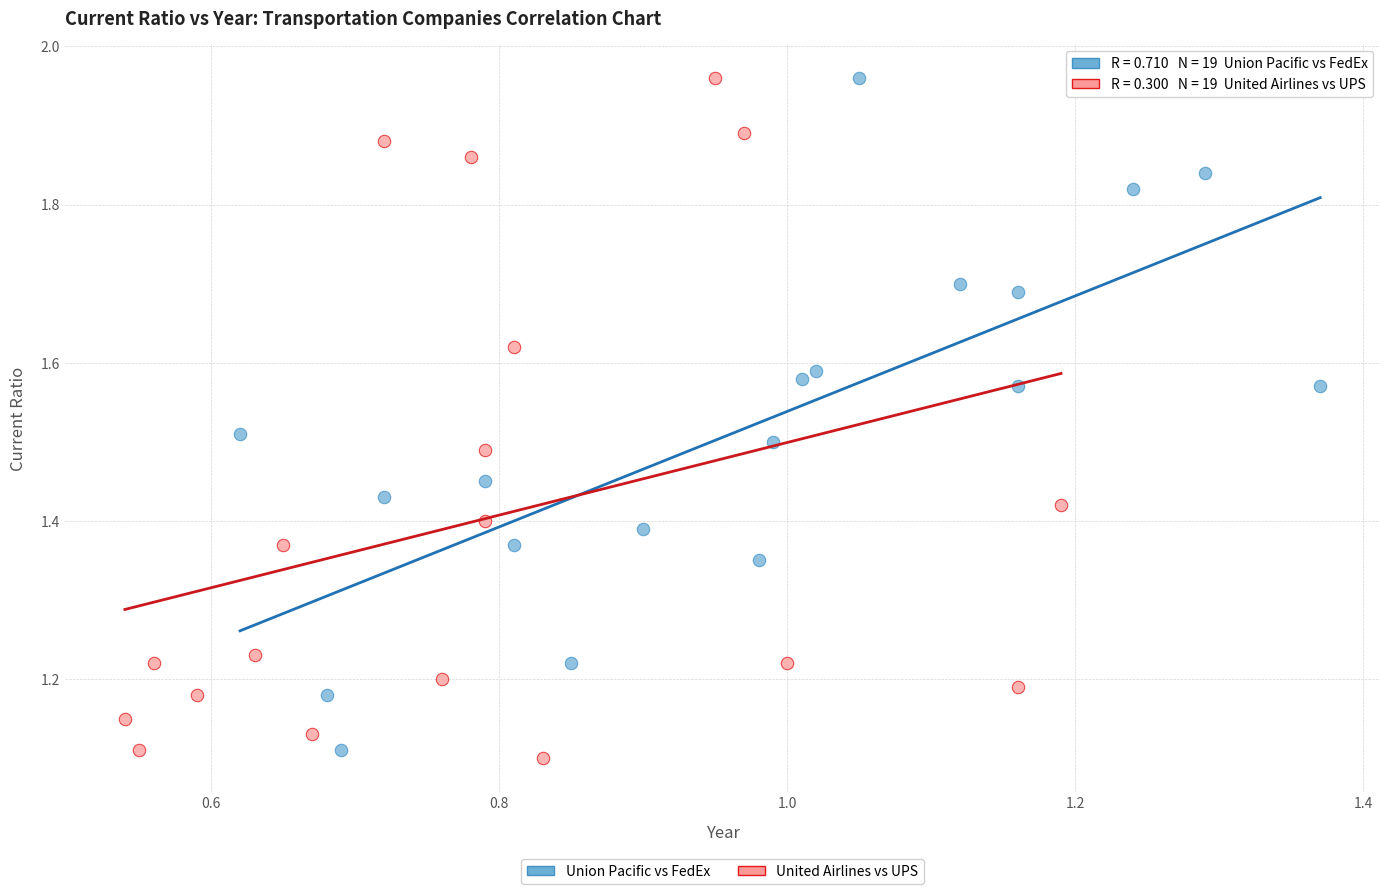

What are all the series names shown in the legend?

Union Pacific vs FedEx, United Airlines vs UPS